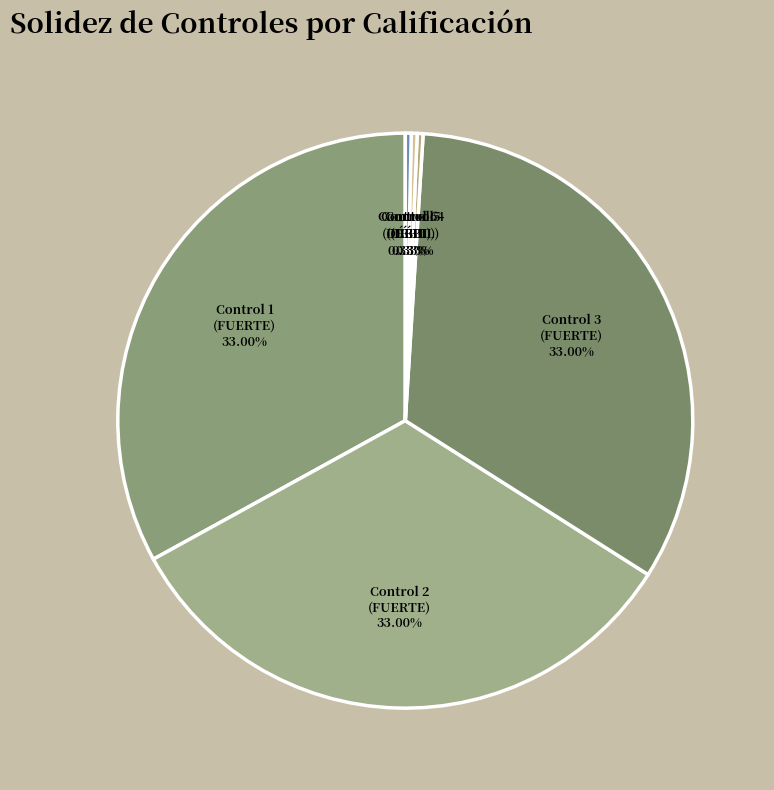

Count the number of slices in the pie.

6